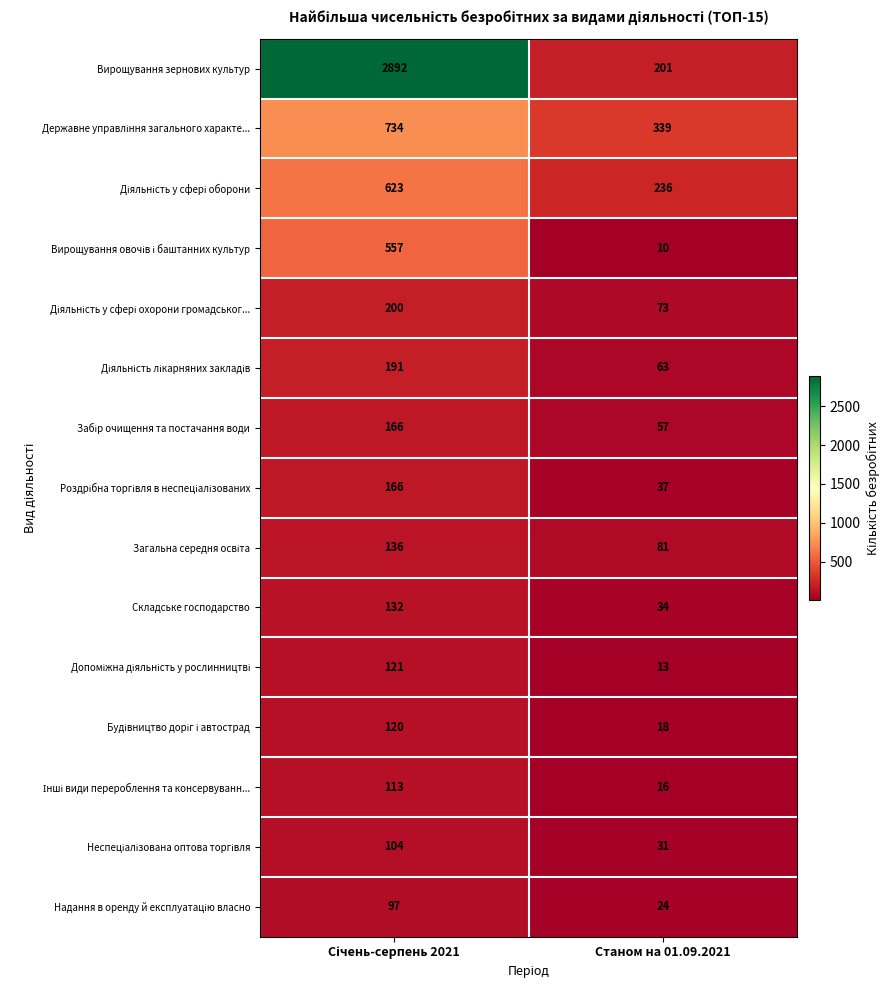

What is the greatest value displayed?

2892